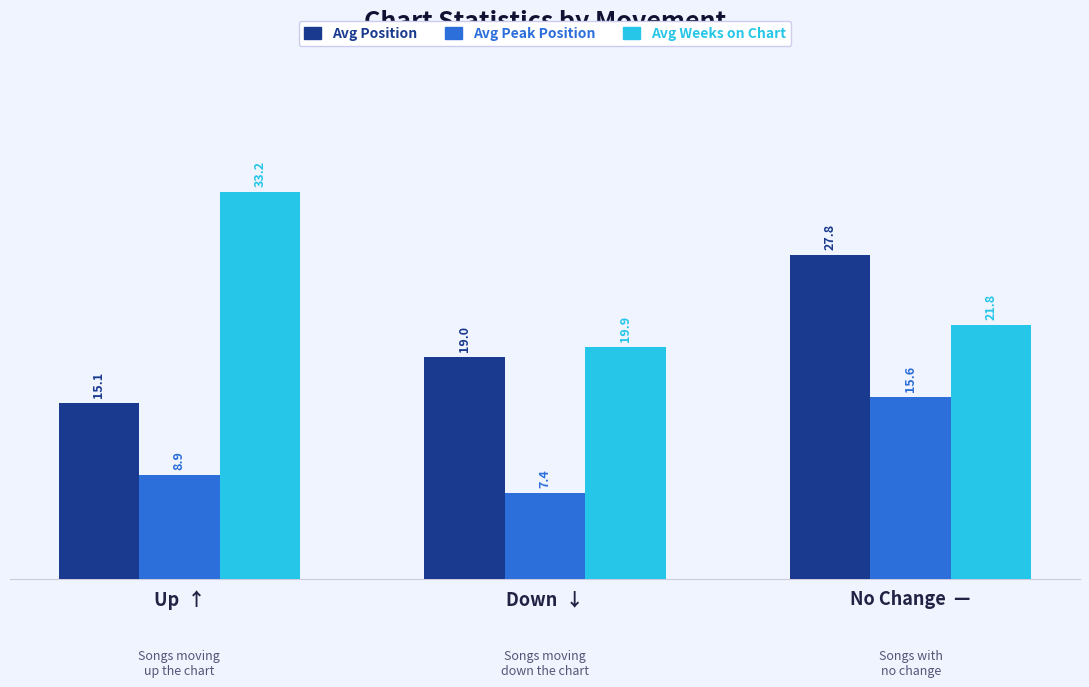

Reading left to right, what are all the values shown in this chart?

Avg Position: 15.1	19.0	27.8
Avg Peak Position: 8.9	7.4	15.6
Avg Weeks on Chart: 33.2	19.9	21.8